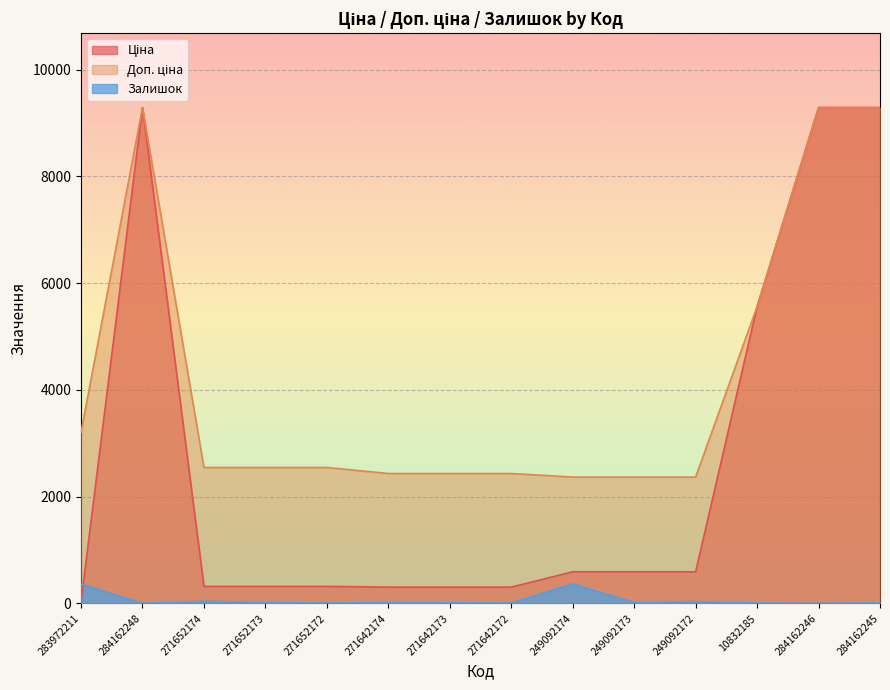

What is the difference between the Залишок values at 284162246 and 271652173?

15.0